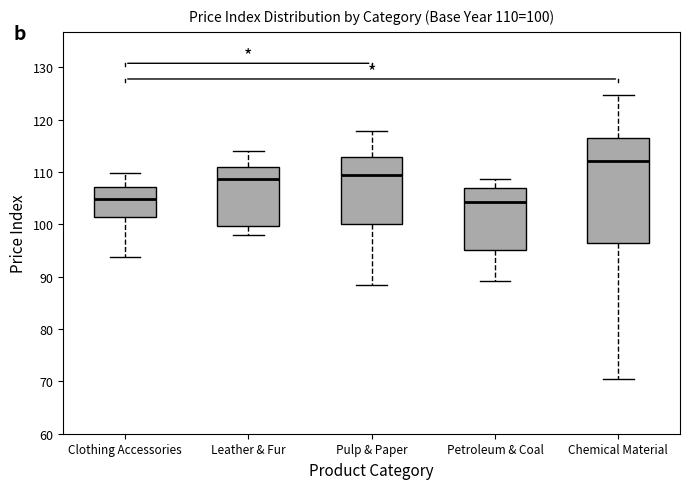

Which box is the tallest, from its lower edge to its upper edge?

Chemical Material